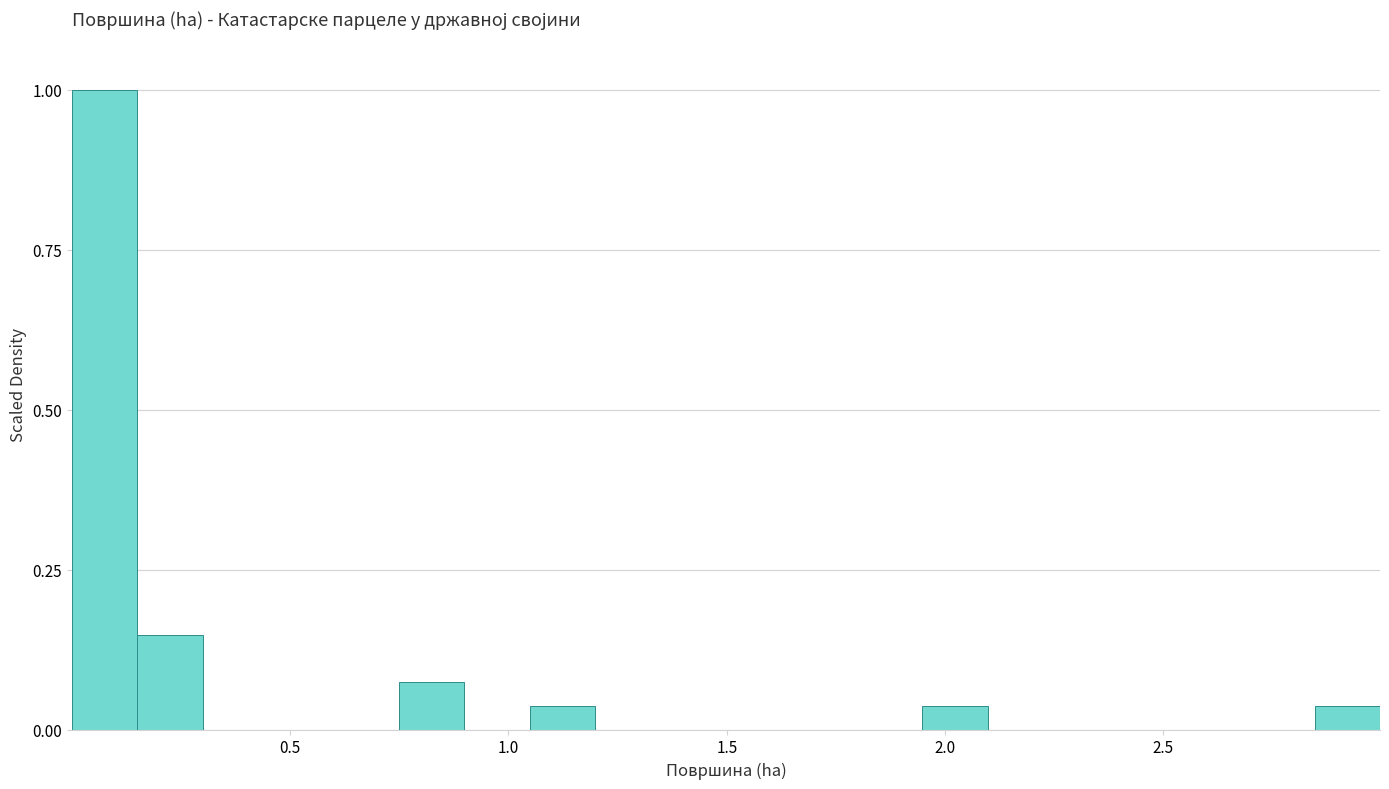

Around what value on the x-axis is the tallest bar? Give the approximate position of its centre, as read against the axis.

0.10